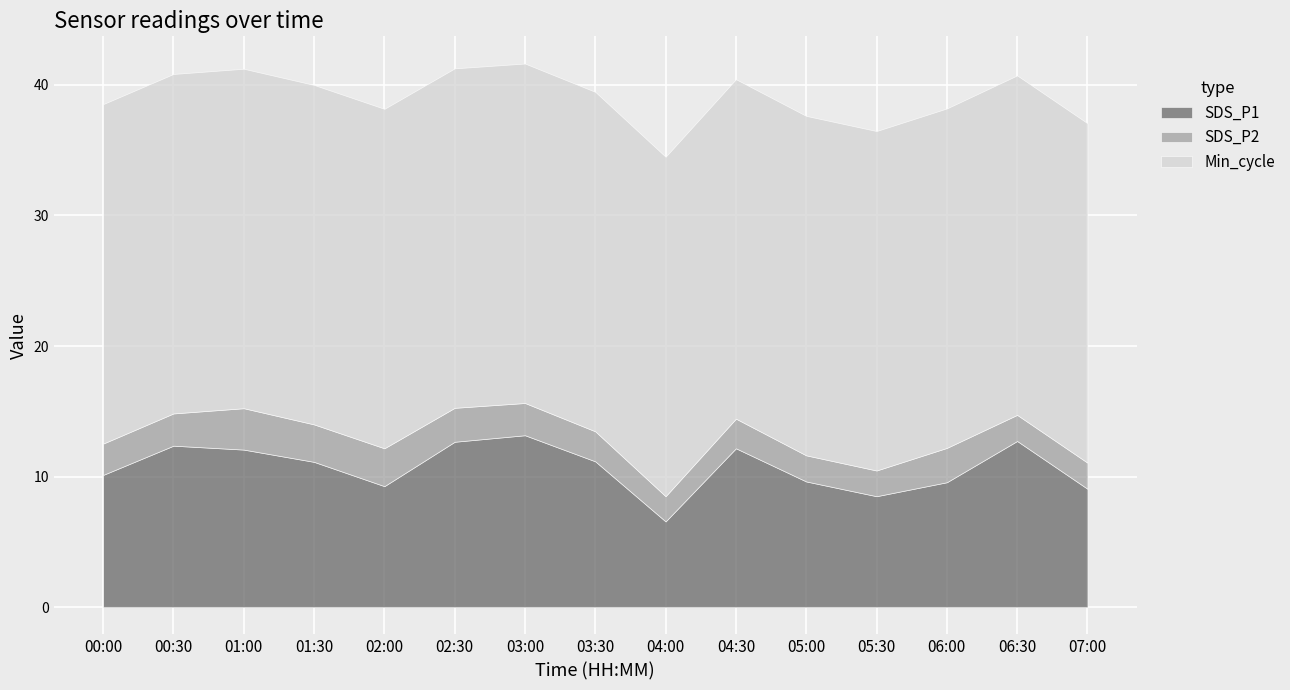

True or false: SDS_P2 and Min_cycle intersect in this chart.

False